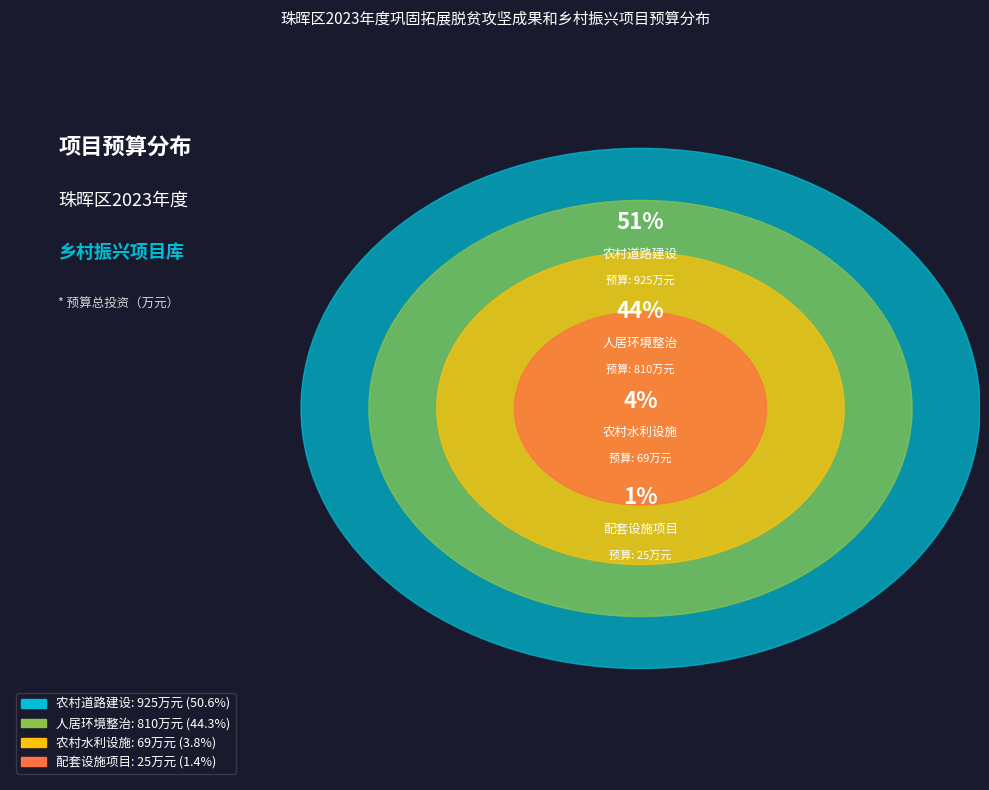

Do 29 and 13 together represent more than half of the pie?

No